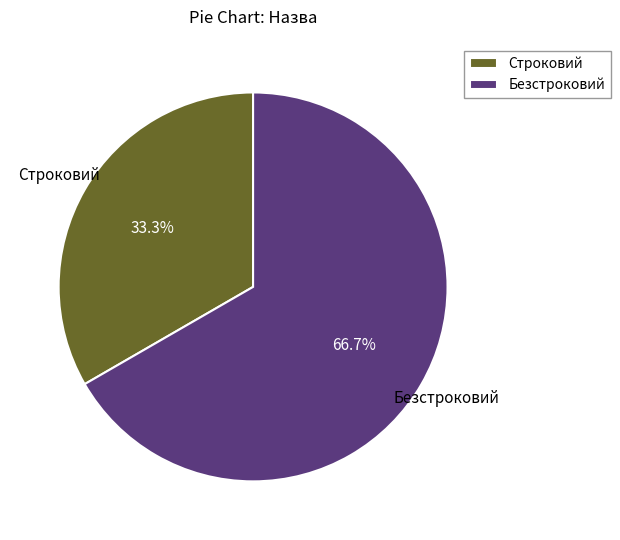

Is there any slice that represents more than half of the pie?

Yes